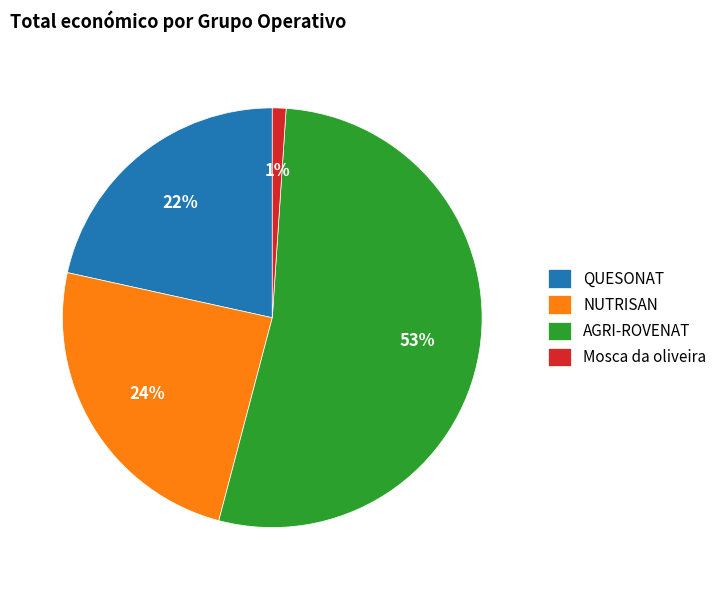

To the nearest percent, what is the average slice percentage?

25%